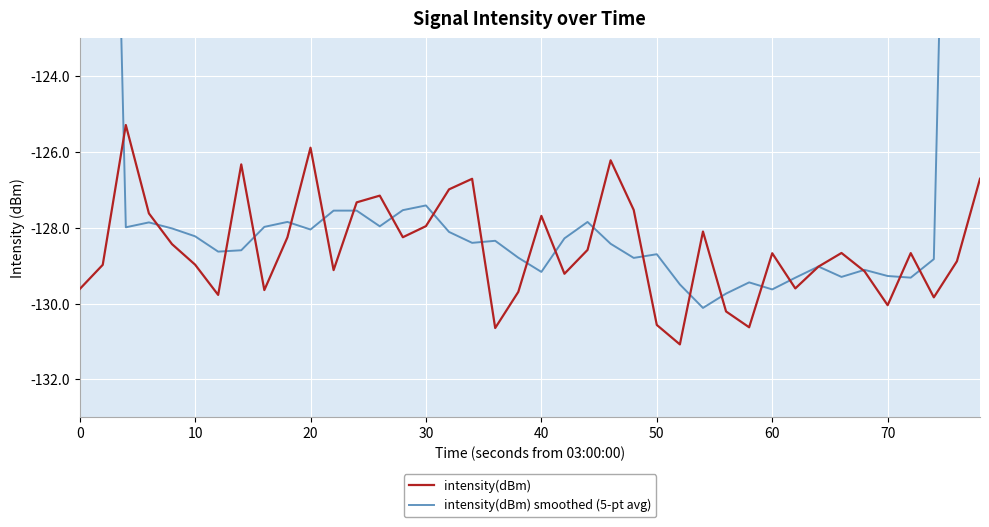

Is this an area chart (filled region under the line)?

No